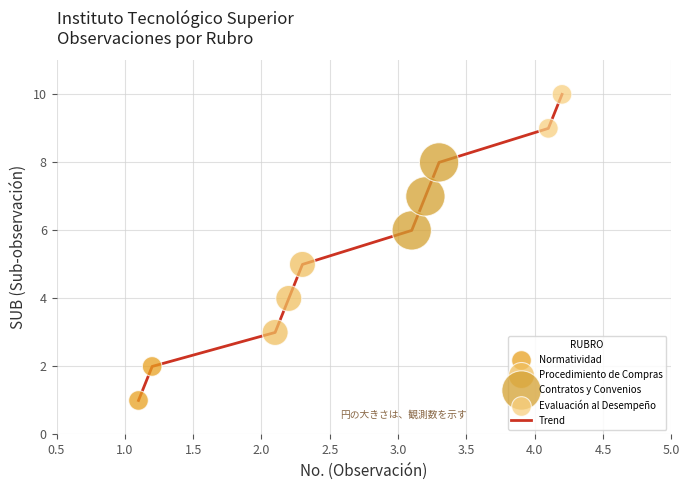

What is the difference between the maximum and minimum values?

9